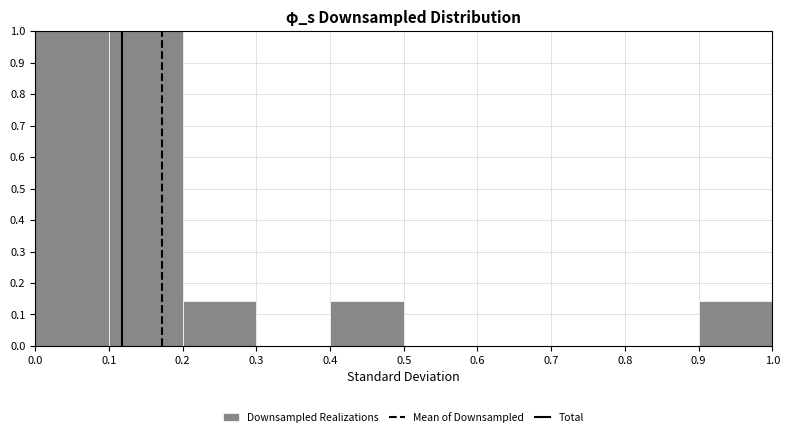

Reading left to right, list every bar in this chart as the range it spans on the x-axis followed by its height. The values are not printed on the chart, so give them approximately, as read against the axis.

0.0 to 0.1: 1.00
0.1 to 0.2: 1.00
0.2 to 0.3: 0.14
0.3 to 0.4: 0
0.4 to 0.5: 0.14
0.5 to 0.6: 0
0.6 to 0.7: 0
0.7 to 0.8: 0
0.8 to 0.9: 0
0.9 to 1.0: 0.14